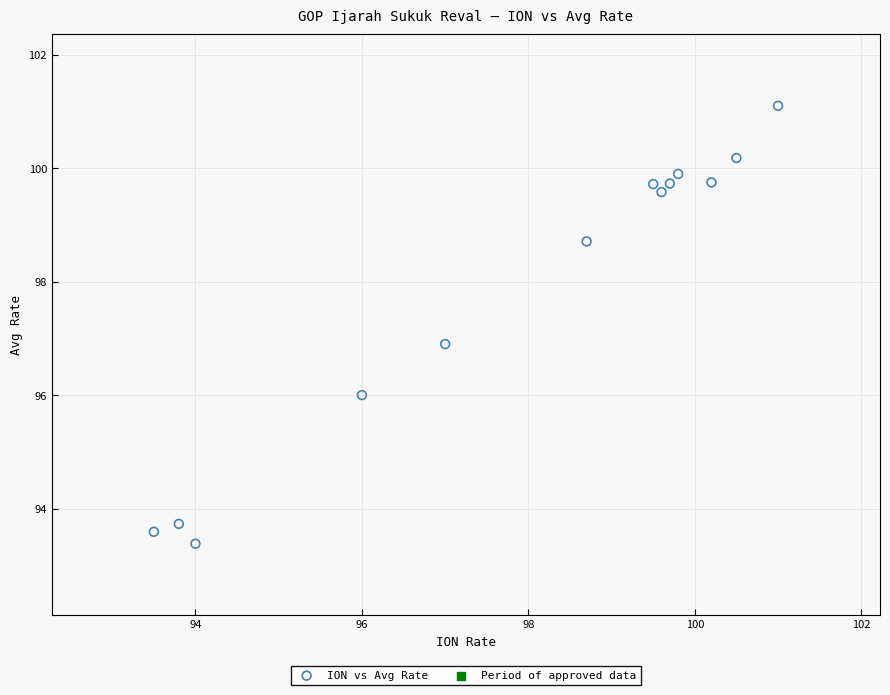

What is the range of Y values (max minus min)?

7.7